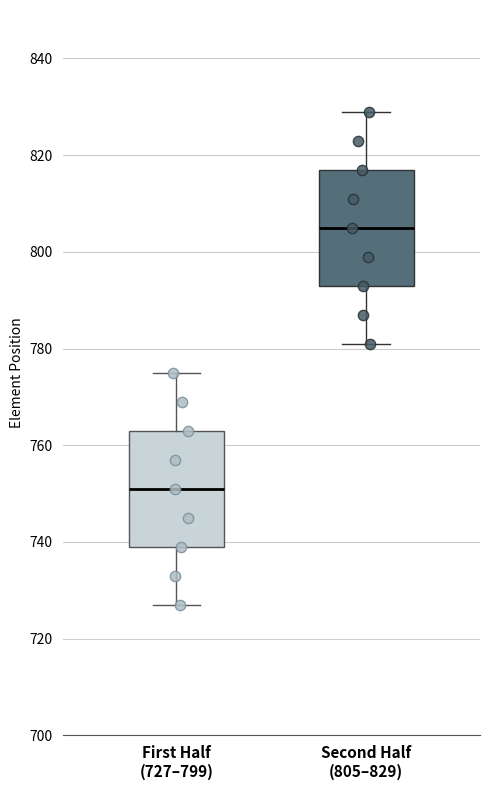

Where does the lower whisker of the box for First Half (727–799) end on the y-axis? The values are not printed on the chart, so give them approximately, as read against the axis.

728